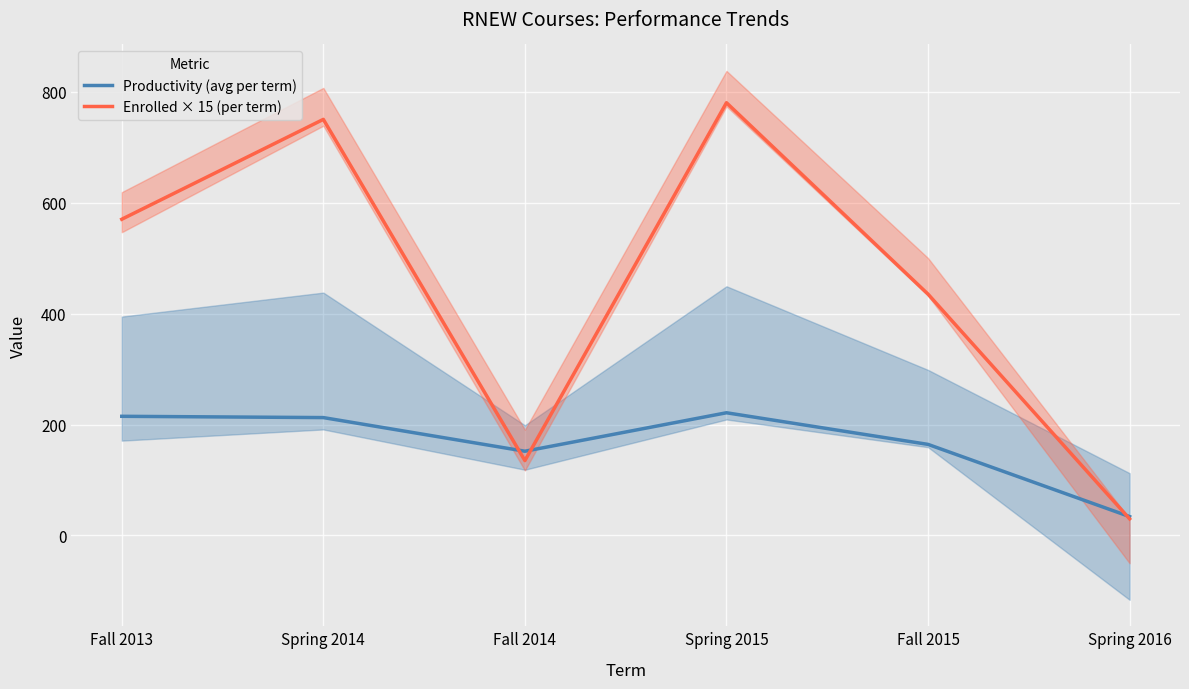

Which category has the highest value in the Enrolled × 15 (per term) series?

Spring 2015